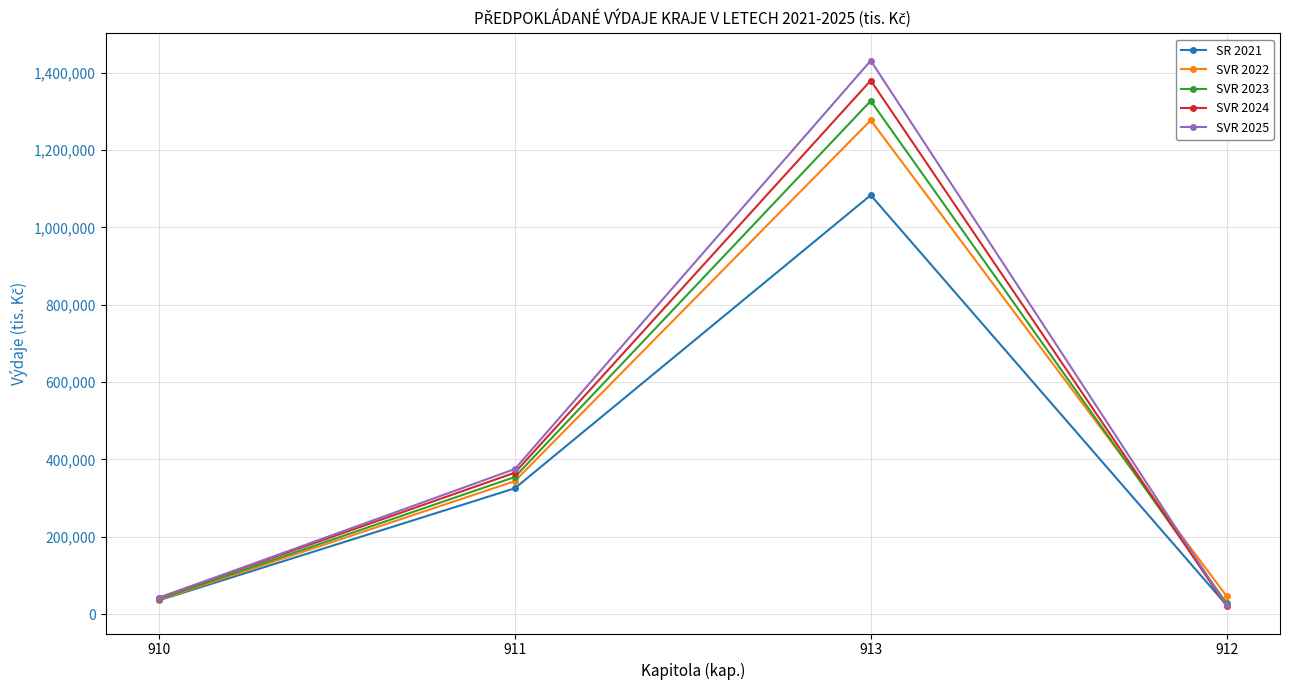

What is the spread (max minus min) of values at 912?

26200.0